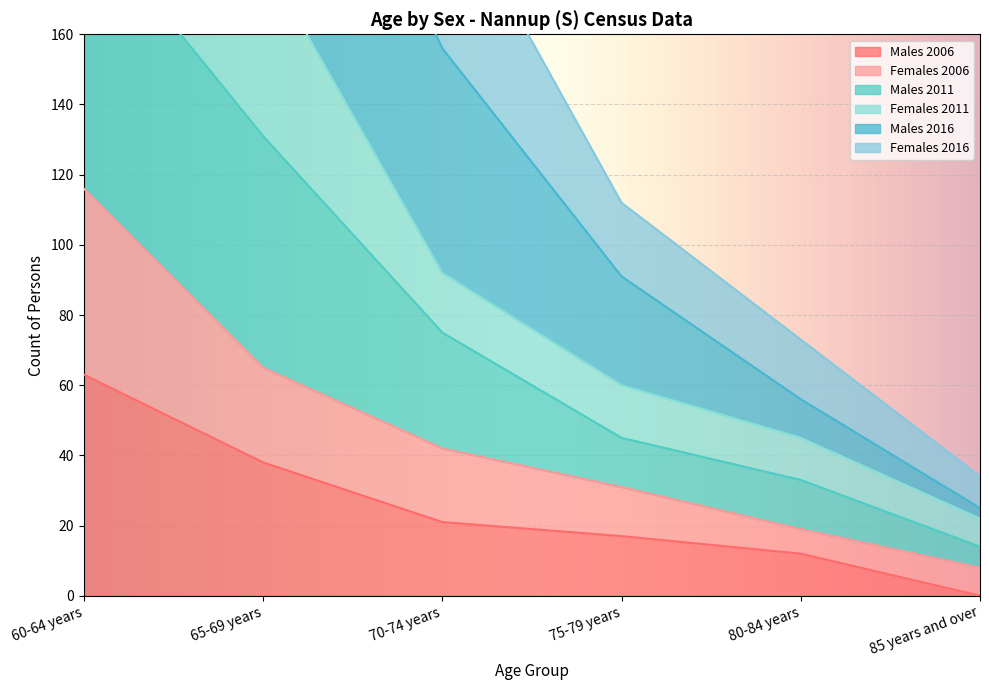

Which label corresponds to the largest value in the chart?

60-64 years